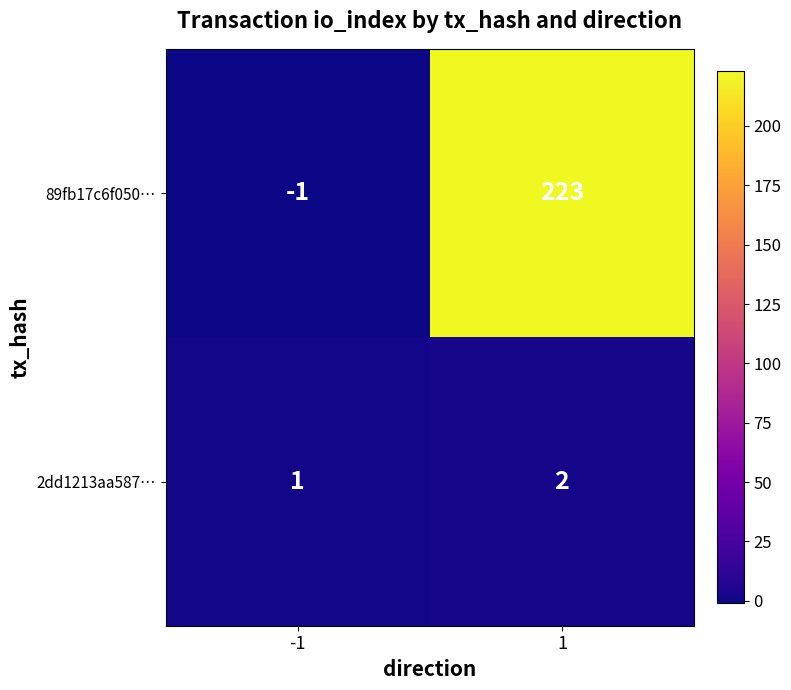

How many series are shown in this chart?

2